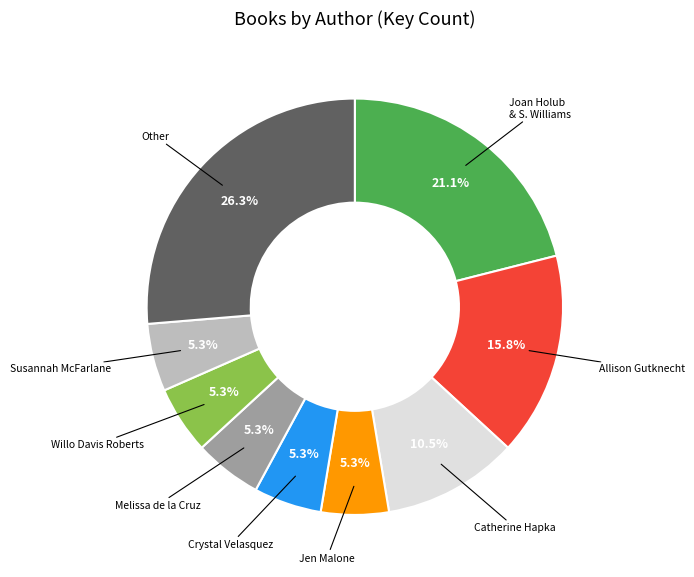

Count the number of slices in the pie.

9